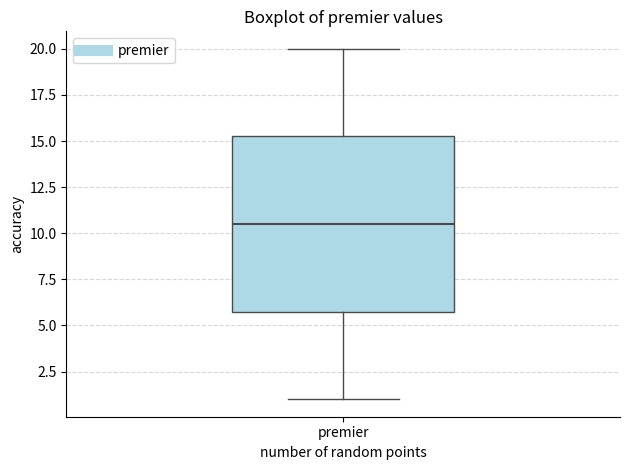

Read this box plot against the y-axis: the position of the median line, the range covered by the box, and the ends of both whiskers. The values are not printed on the chart, so give them approximately, as read against the axis.

median 10.5, box 6.0 to 15.5, whiskers 1.0 to 20.0